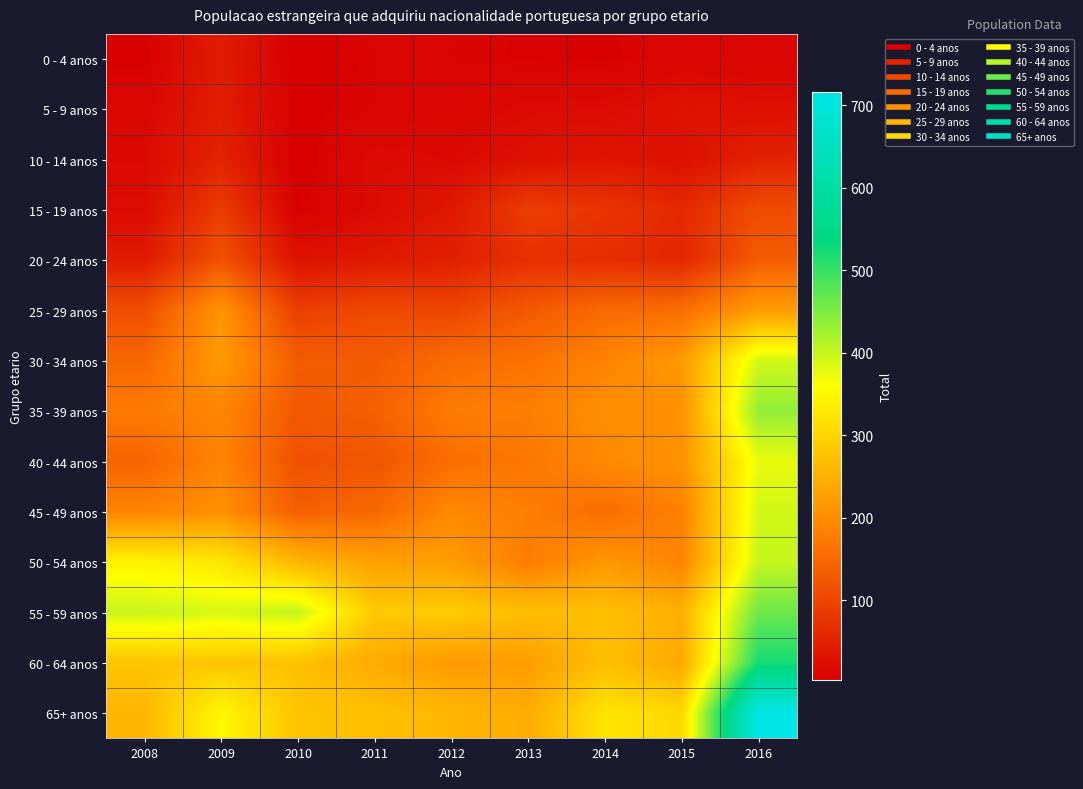

What is the minimum value shown in the chart?

3